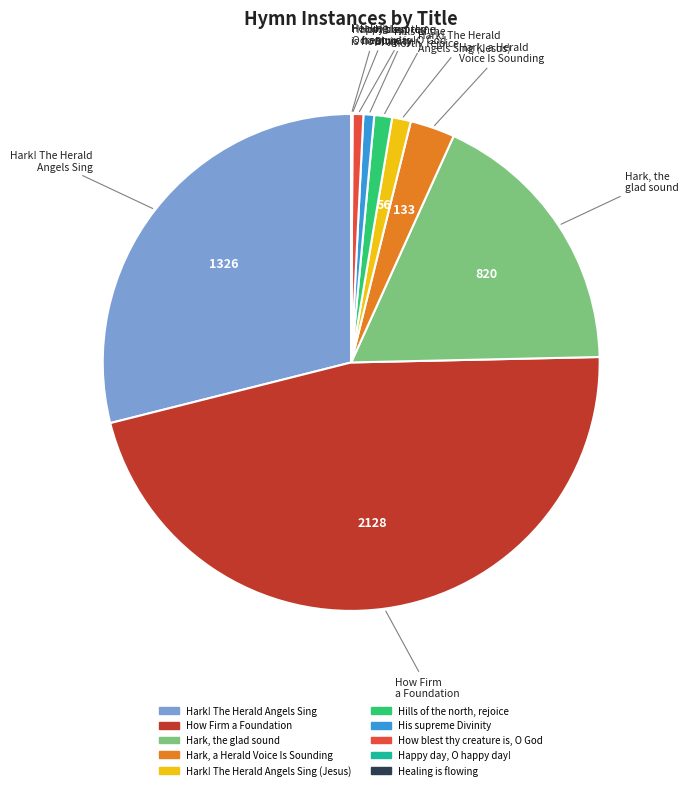

What is the largest slice in the pie chart?

How Firm a Foundation